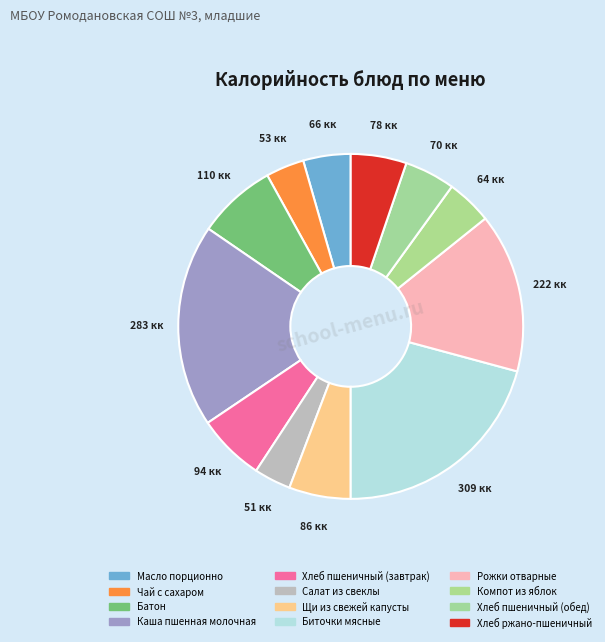

How many segments does this pie chart have?

12